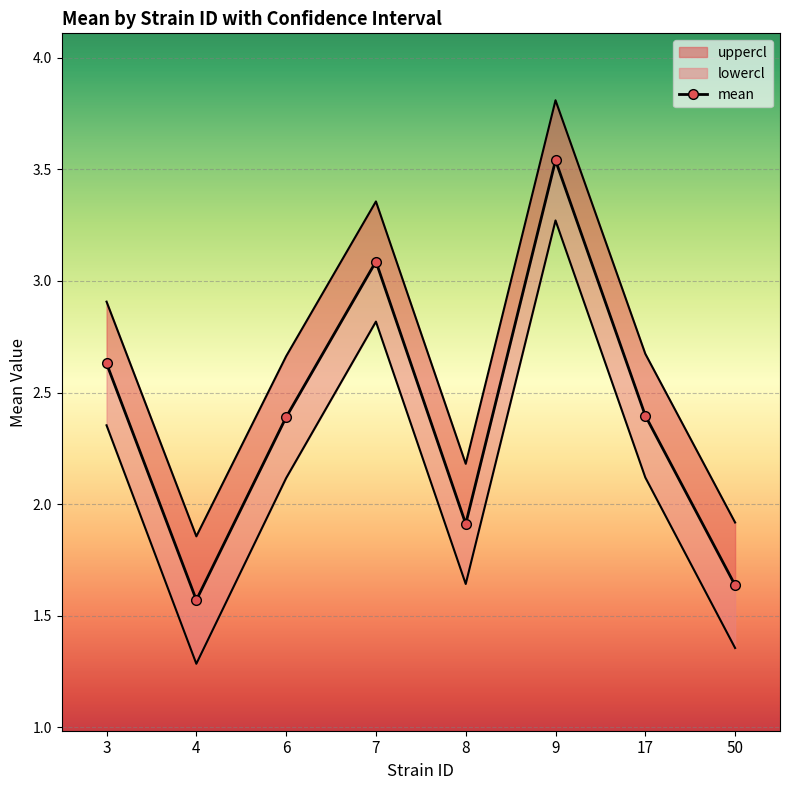

Where is the first local minimum for mean?

4